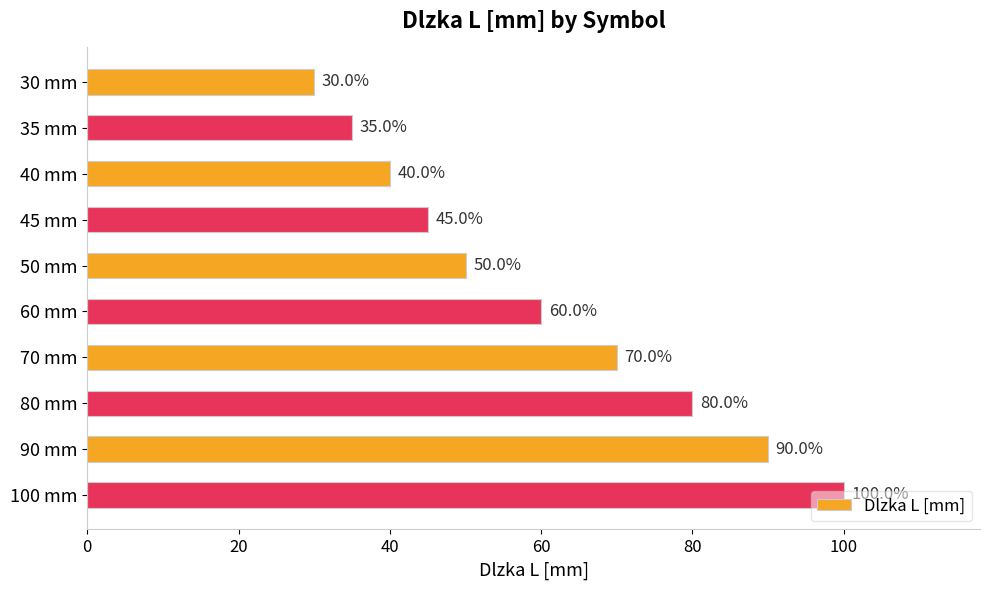

What is the difference between the values at 90 mm and 45 mm?

45